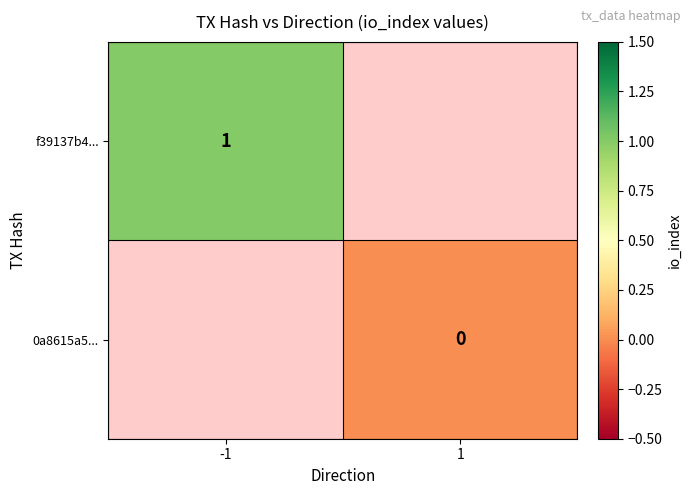

The value of f39137b4... at -1 is 1. True or false?

True